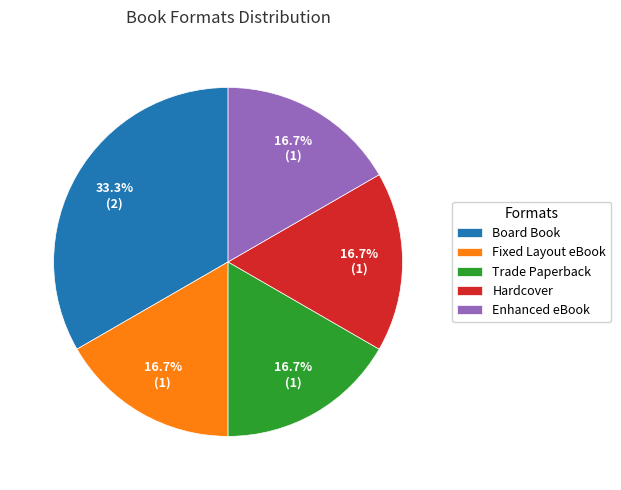

Which slice is the largest?

Board Book